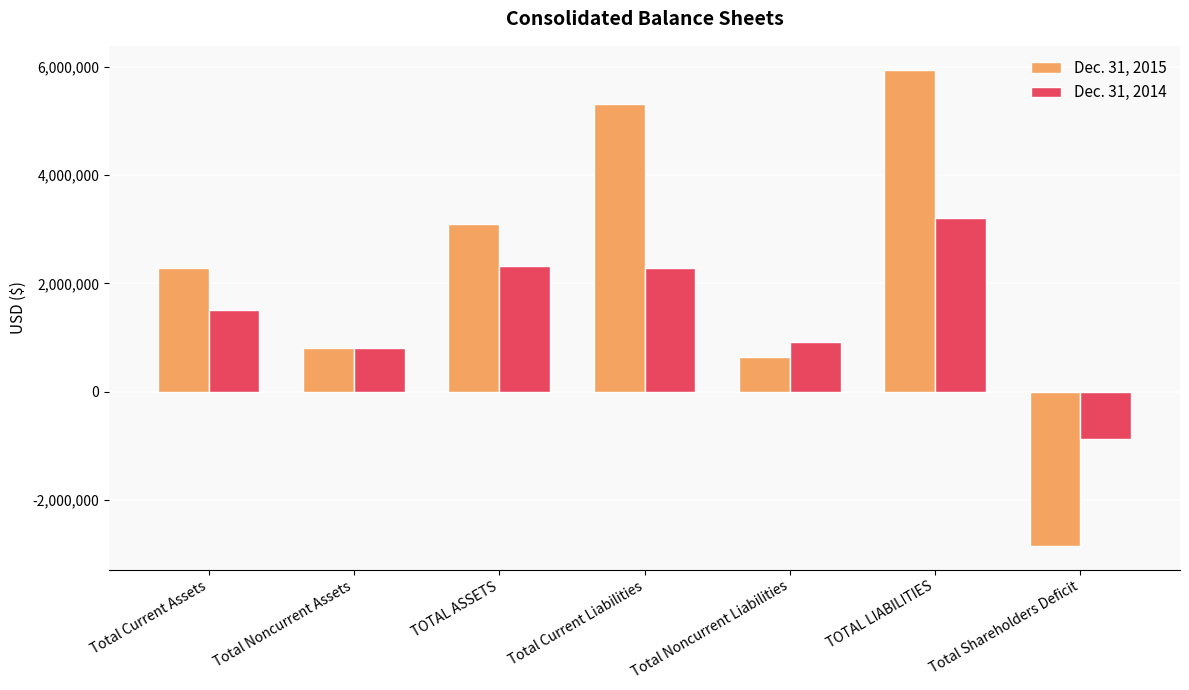

What is the label of the 3rd bar from the right?

Total Noncurrent Liabilities